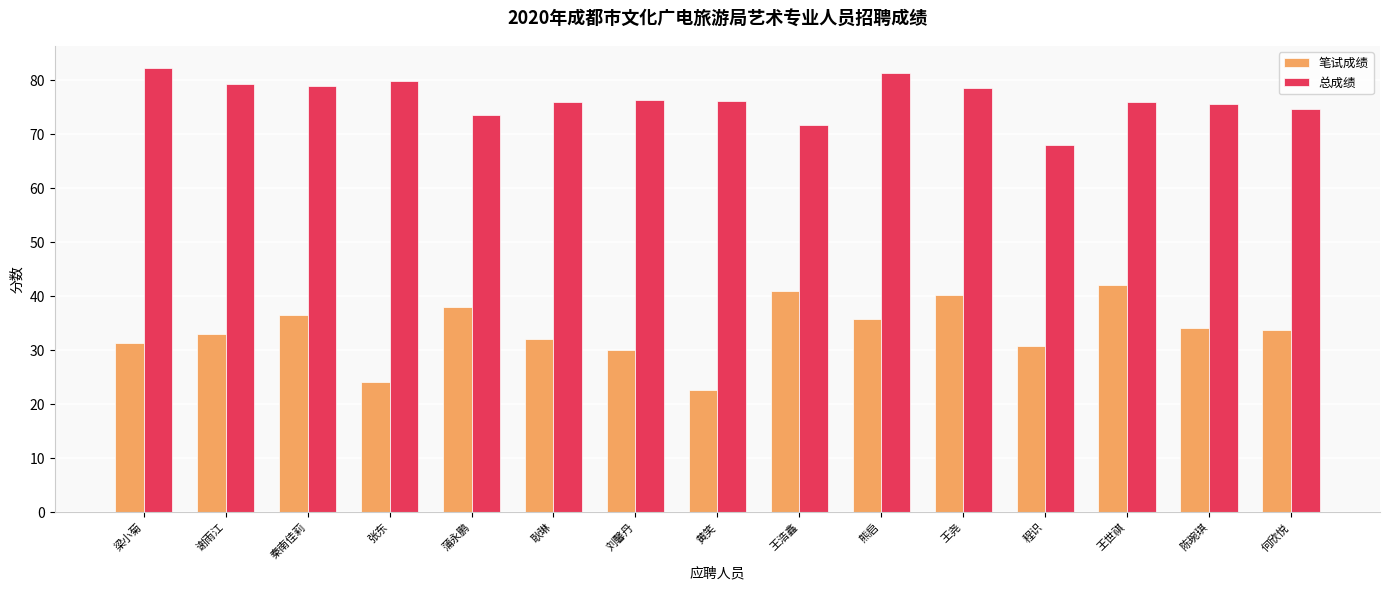

What is the label of the 8th bar from the left?

黄笑